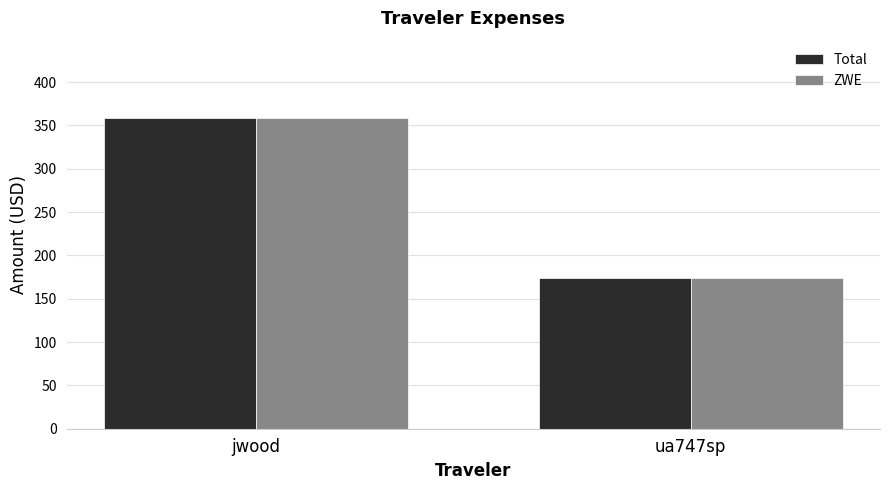

What is the maximum value shown in the chart?

358.3